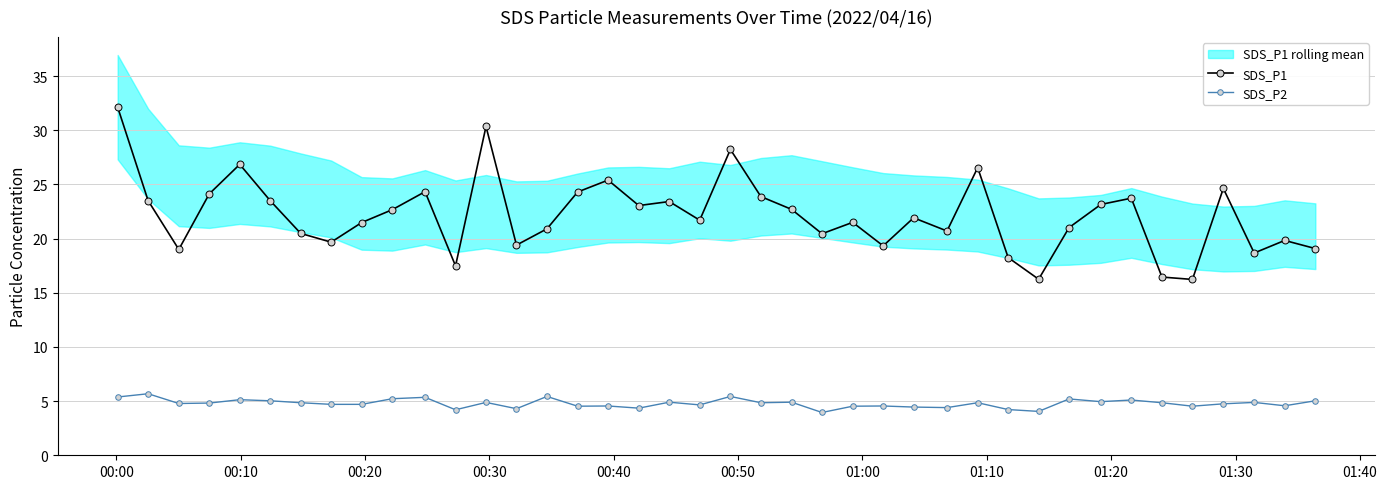

True or false: SDS_P1 has more than 2 points higher than both neighbors.

True